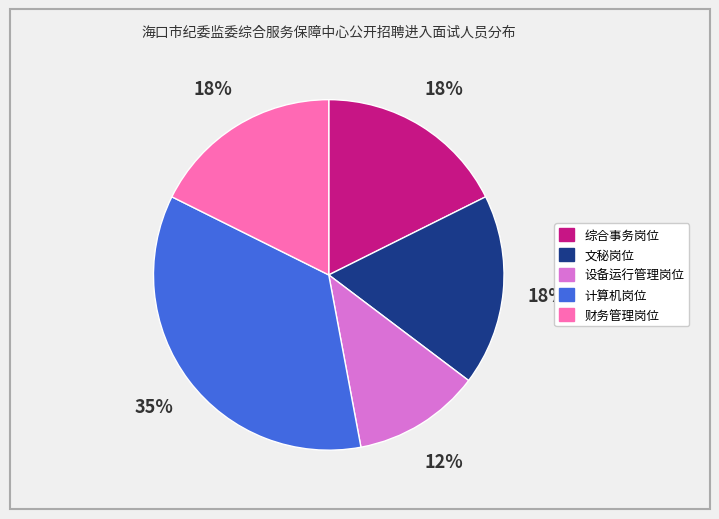

Does any single category account for the majority?

No